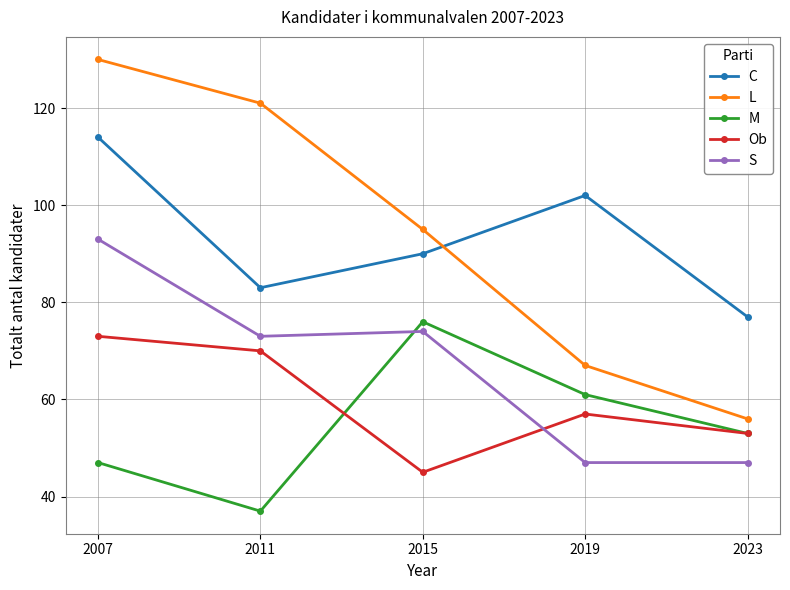

What is the difference between the second highest and second lowest values in the M series?

14